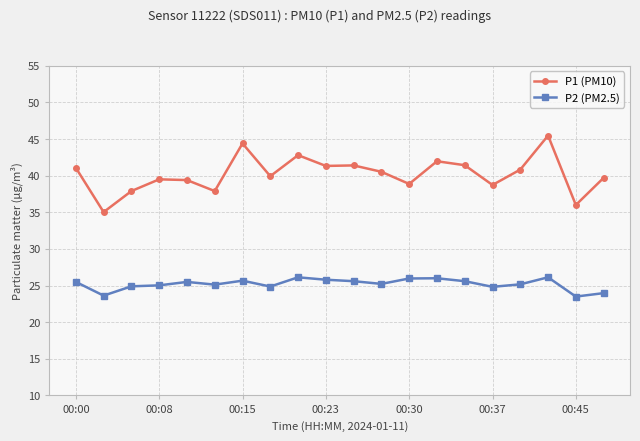

Rank the series by their maximum value, from highest to lowest.

P1 (PM10), P2 (PM2.5)